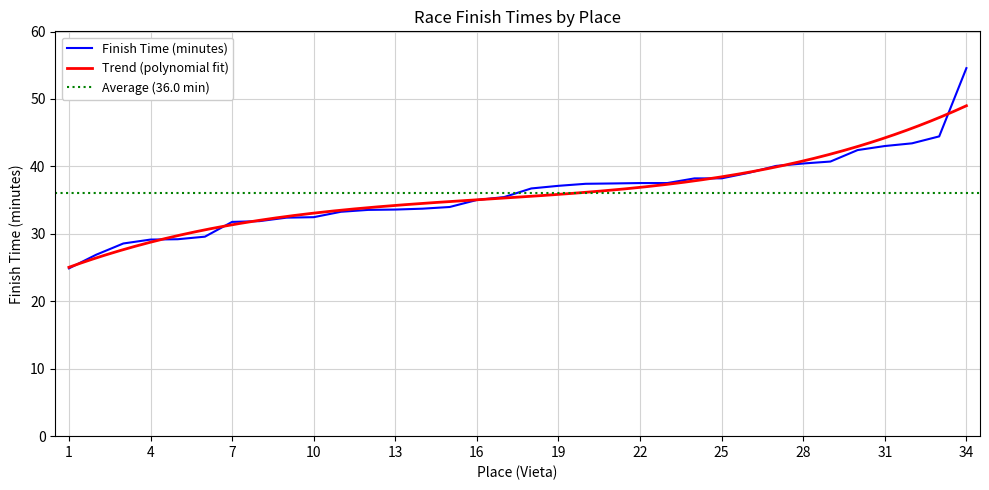

Which category has the highest value across all series?

34